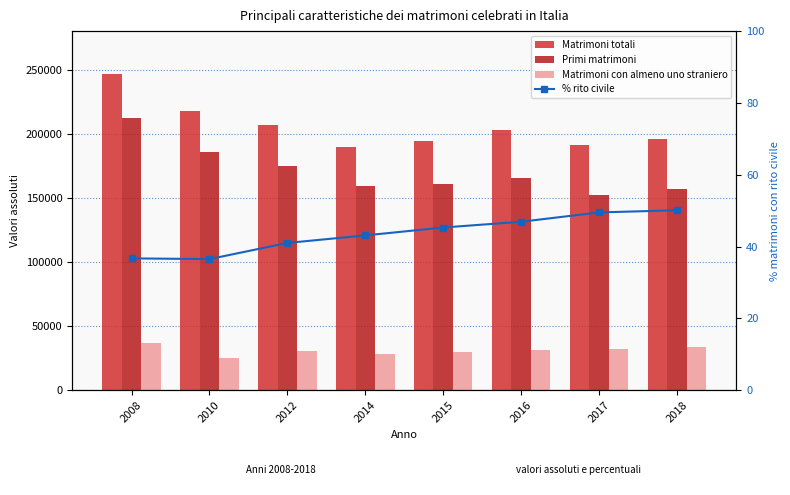

Which series changed the most between 2010 and 2016?

Primi matrimoni